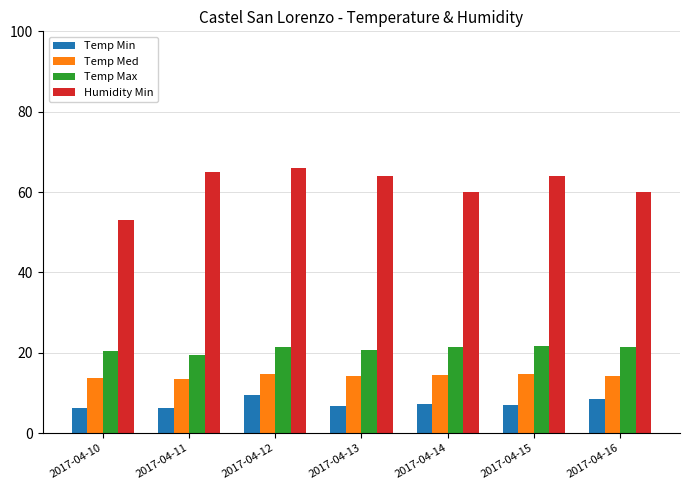

Is it true that Temp Max equals 33.6 at 2017-04-14?

False